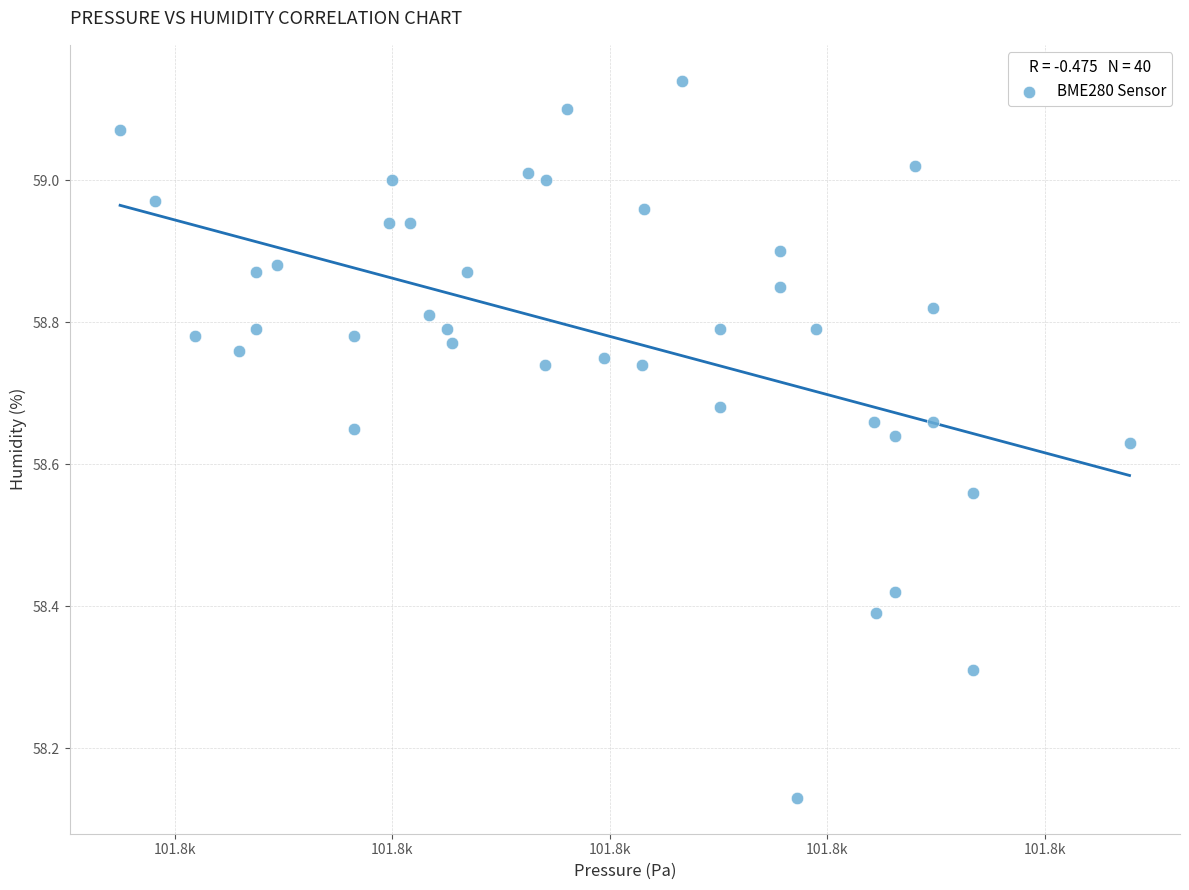

What is the range of X values (max minus min)?

46.4